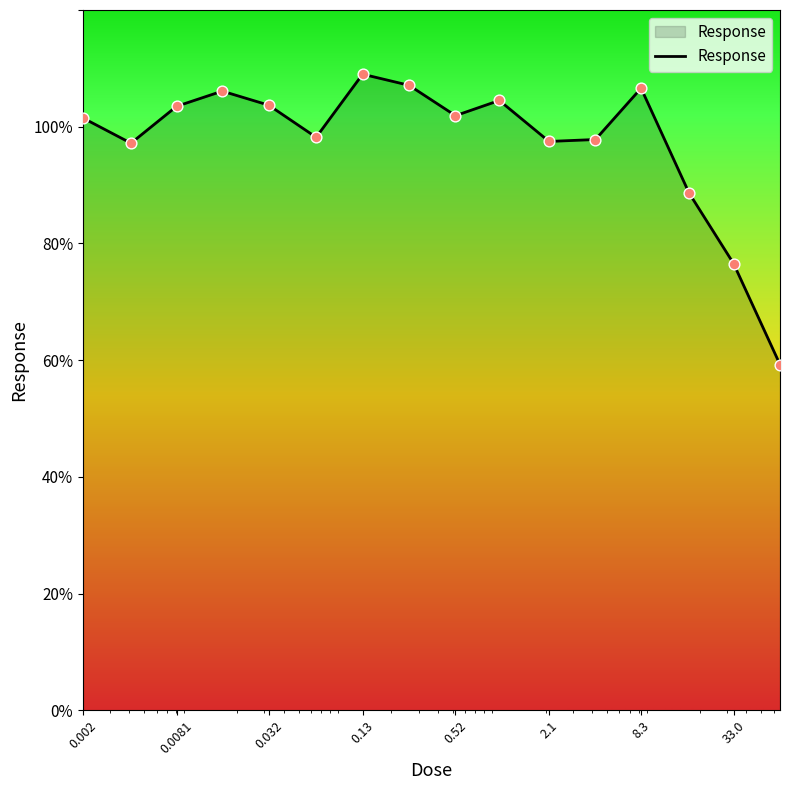

What is the minimum value shown in the chart?

59.3